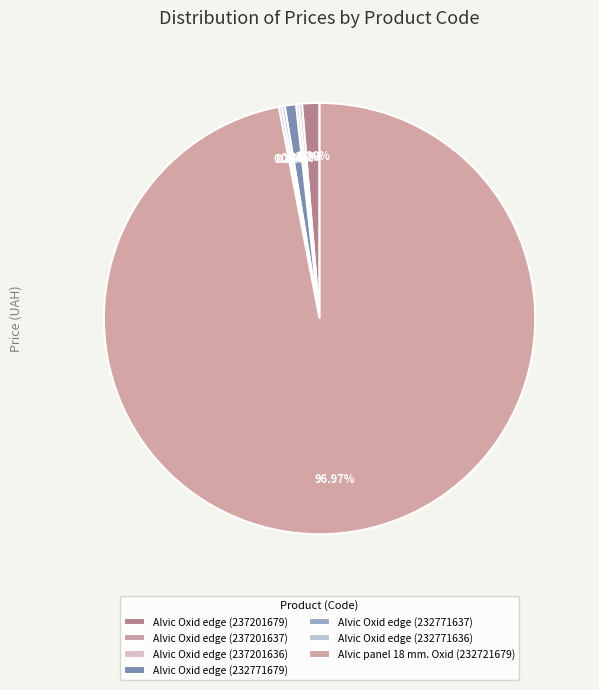

To the nearest percent, what is the average slice percentage?

14%